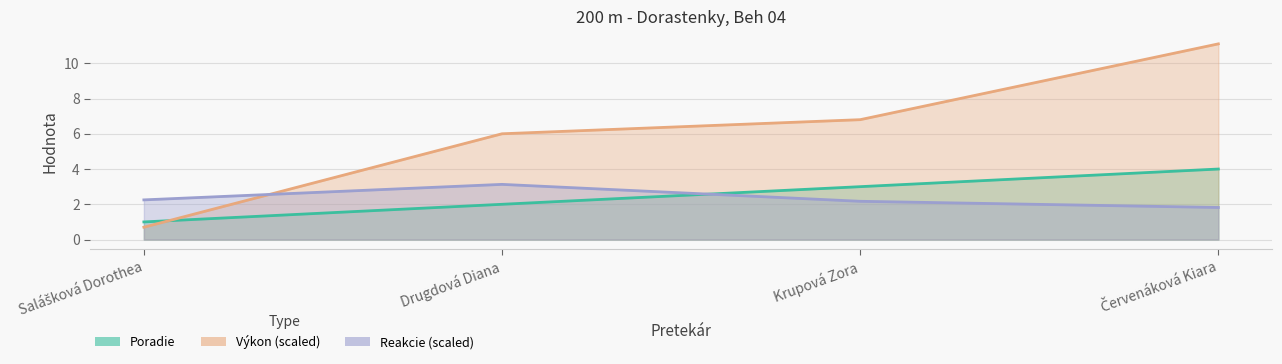

True or false: Poradie has more than 0 points higher than both neighbors.

False